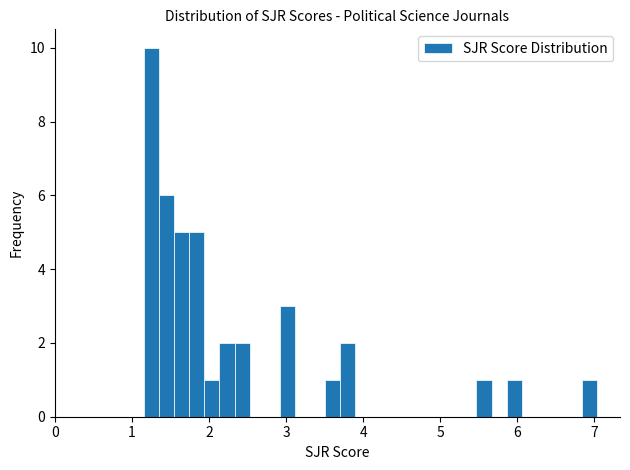

Around what value on the x-axis is the tallest bar? Give the approximate position of its centre, as read against the axis.

1.3